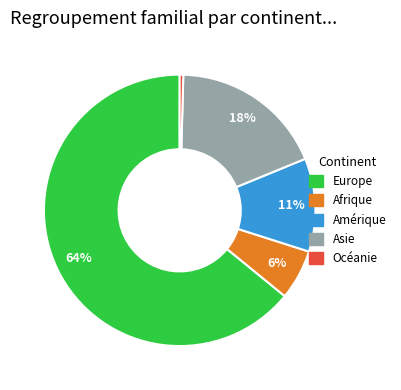

What is the largest slice in the pie chart?

Europe